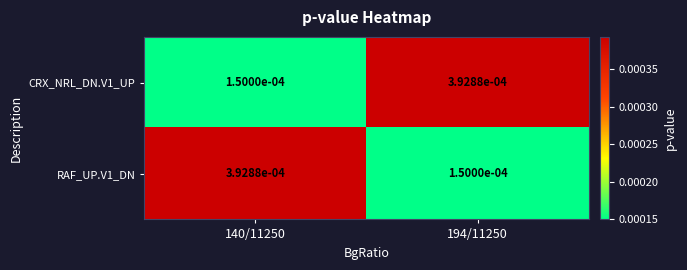

Which series has the largest total across all categories?

CRX_NRL_DN.V1_UP